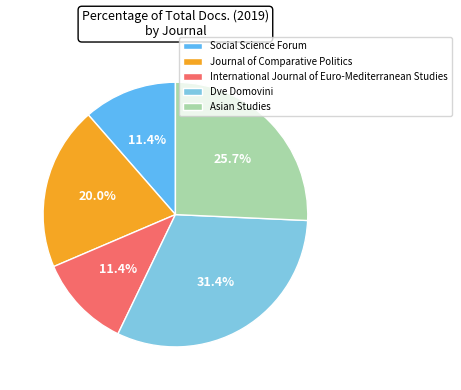

Combined, do Dve Domovini and Social Science Forum account for over 50%?

No